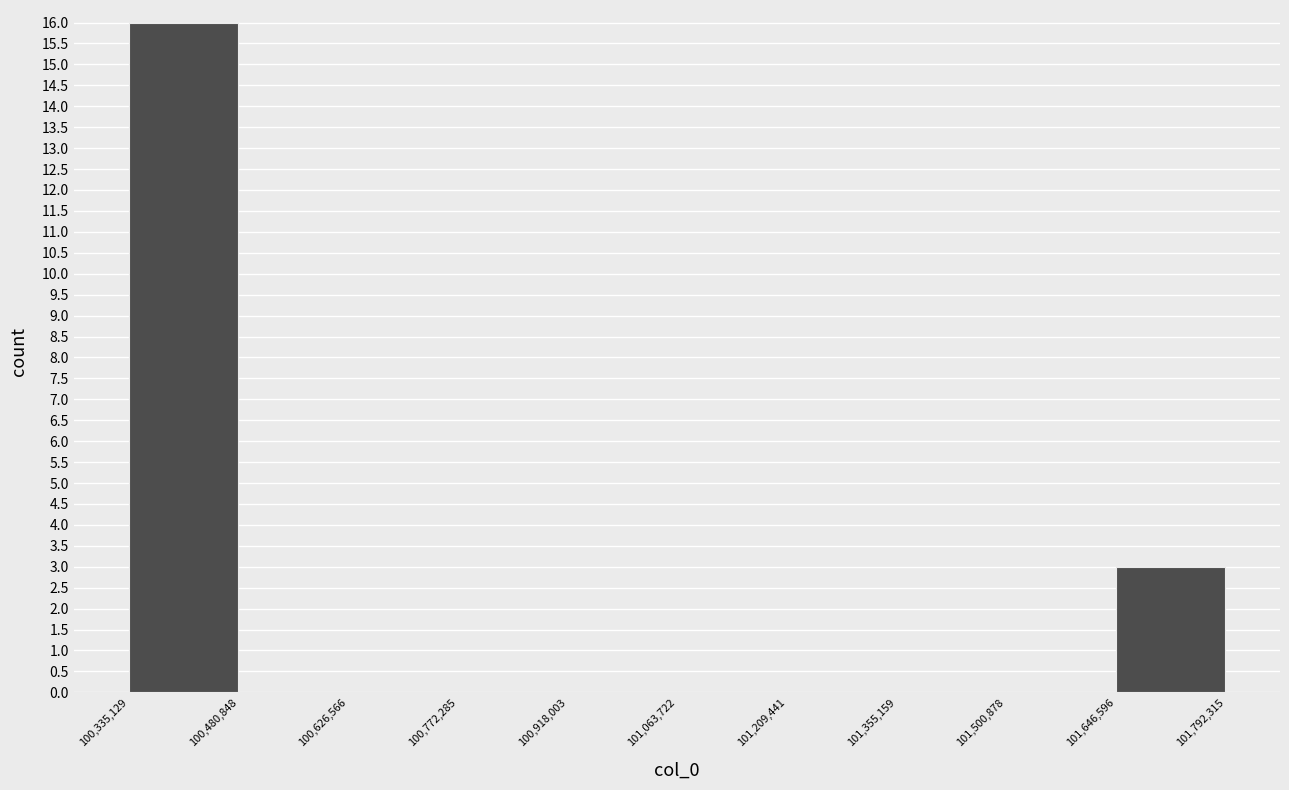

Which range on the x-axis has the tallest bar?

100,335,129 to 100,480,848